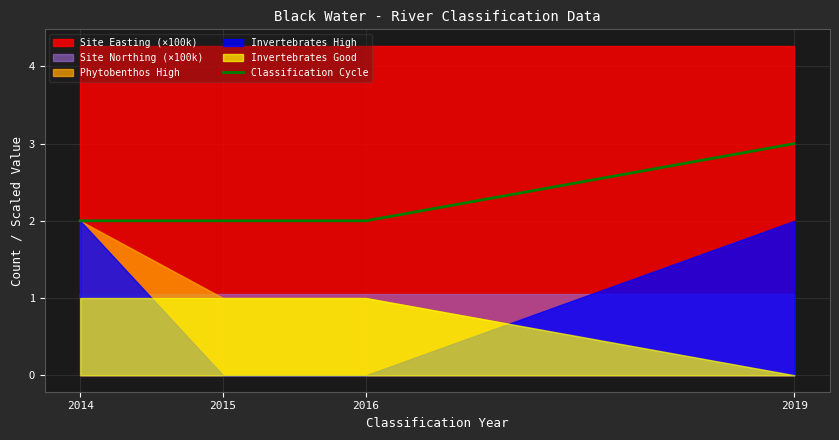

What is the approximate value at 2019?

3